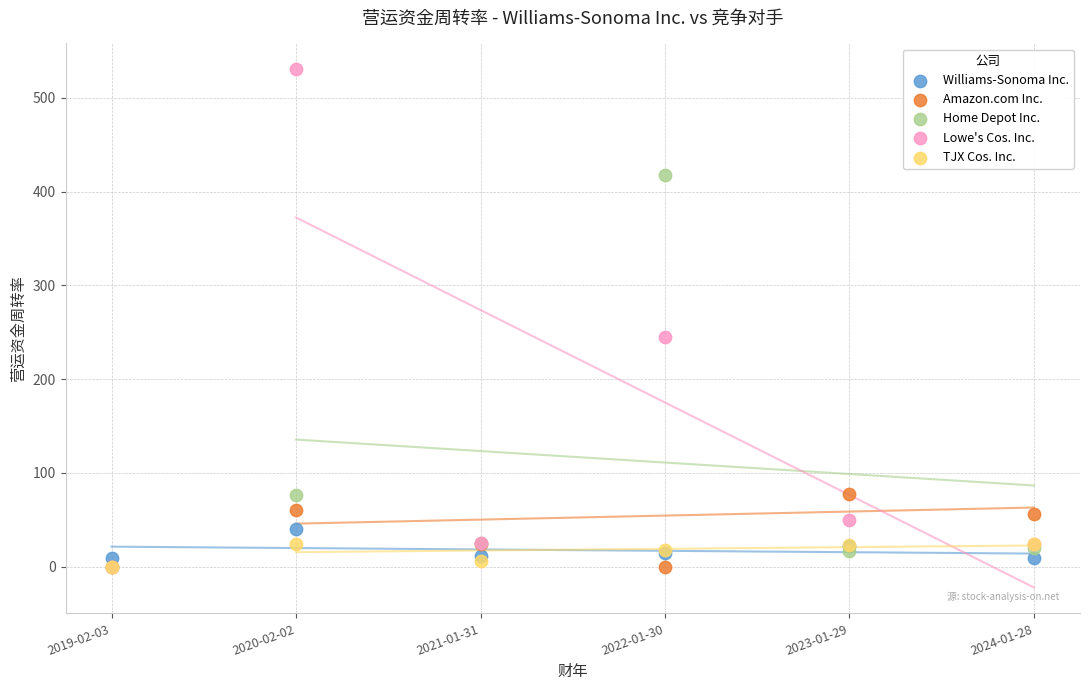

In the Lowe's Cos. Inc. series, what Y value is closest to 265?

245.5